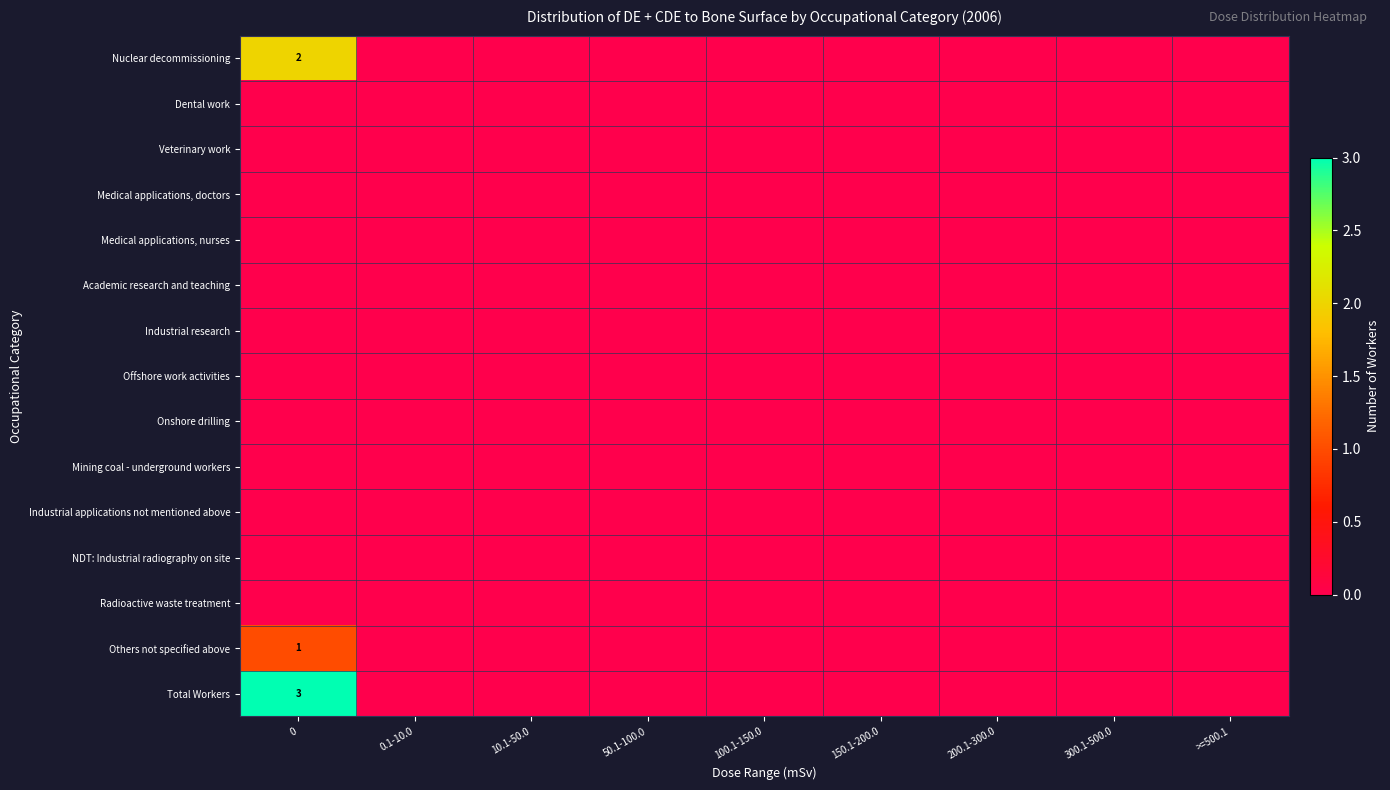

Which series has the largest total across all categories?

Total Workers